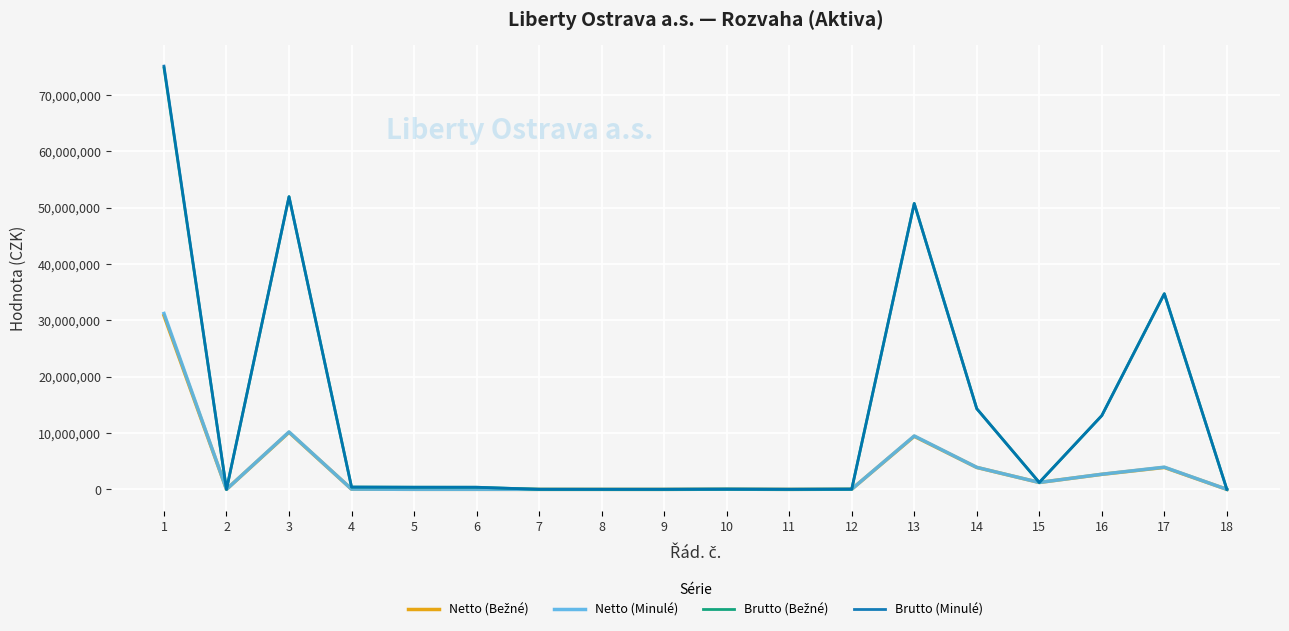

What is the maximum value for Netto (Minulé)?

31213717